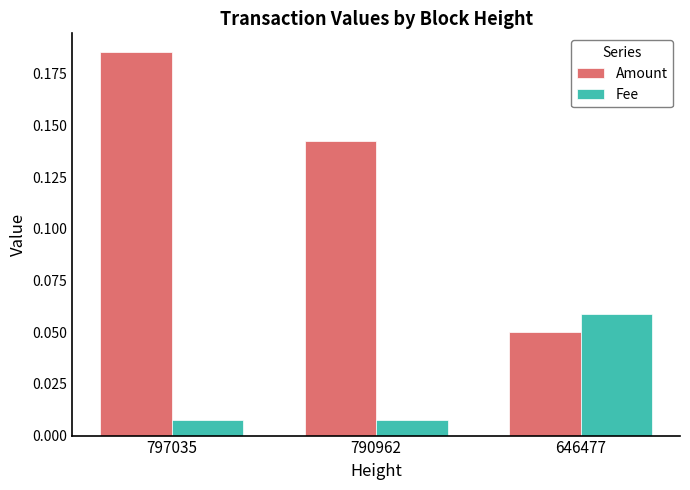

What are all the series names shown in the legend?

Amount, Fee